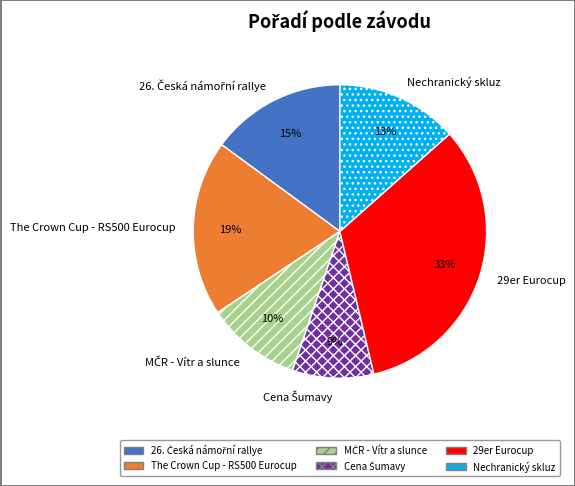

Does 29er Eurocup represent more than half of the total?

No